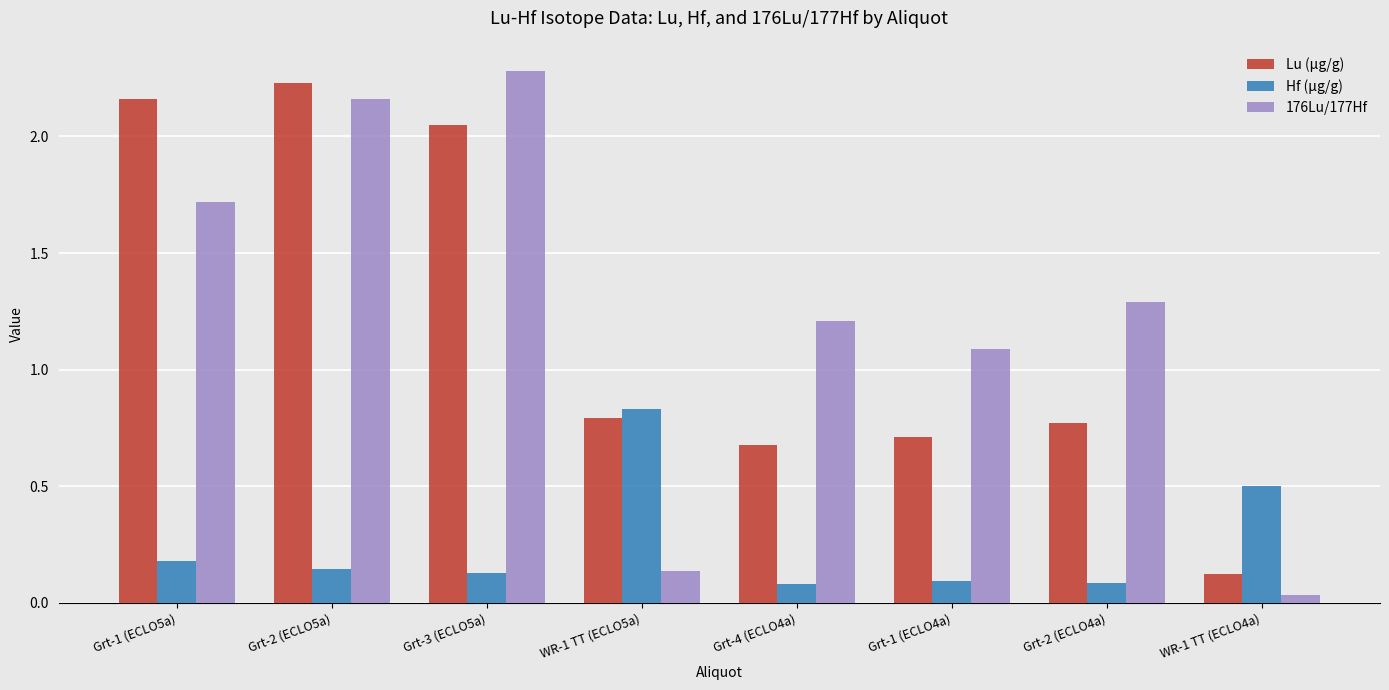

What is the difference between the second highest and minimum values in the 176Lu/177Hf series?

2.1